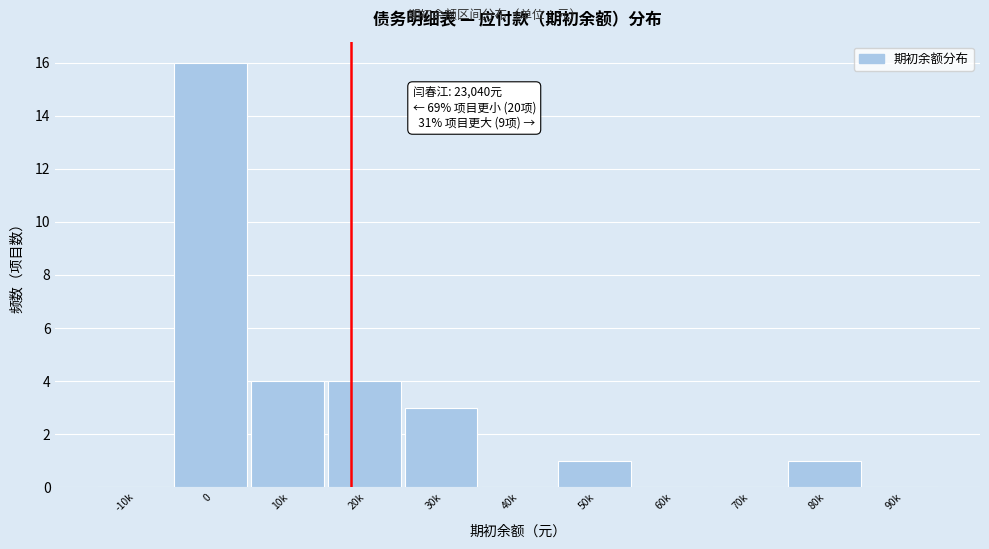

Reading right to left, extract all data points from this chart.

90k=0	80k=1	70k=0	60k=0	50k=1	40k=0	30k=3	20k=4	10k=4	0=16	-10k=0